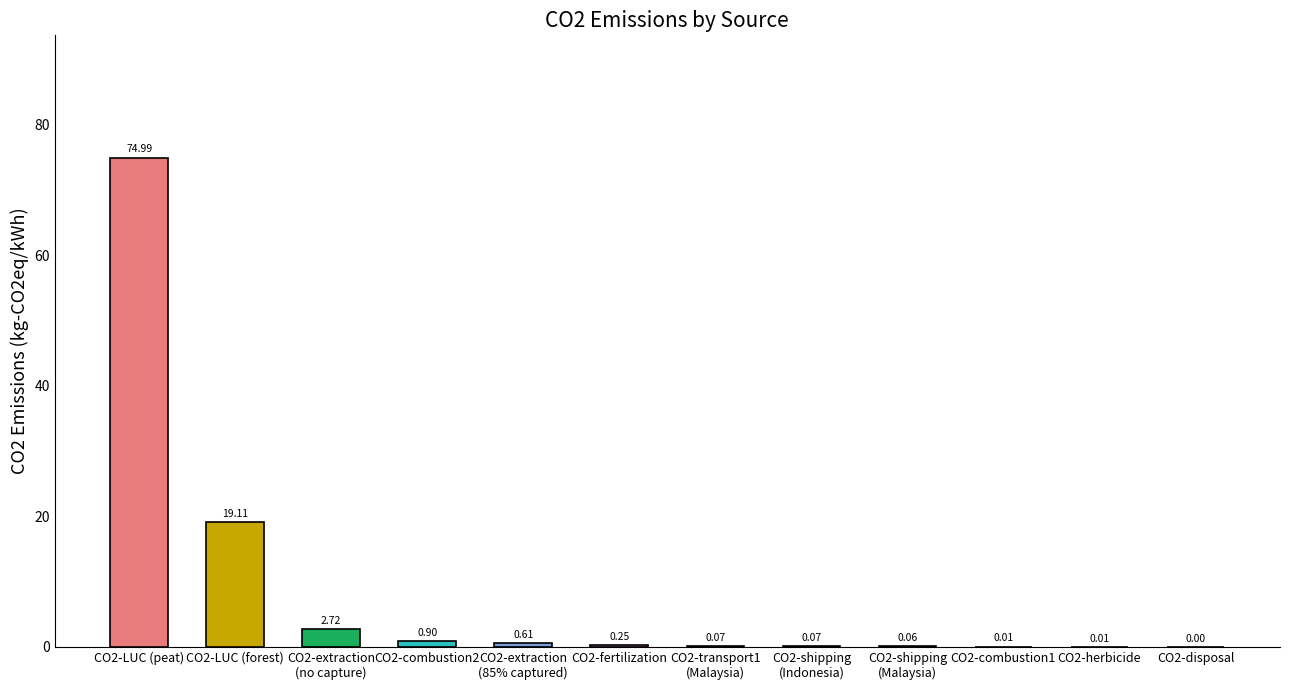

What is the sum of all values?

98.8